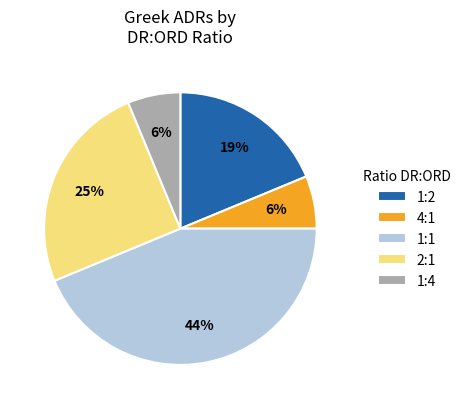

How many slices are in this pie chart?

5